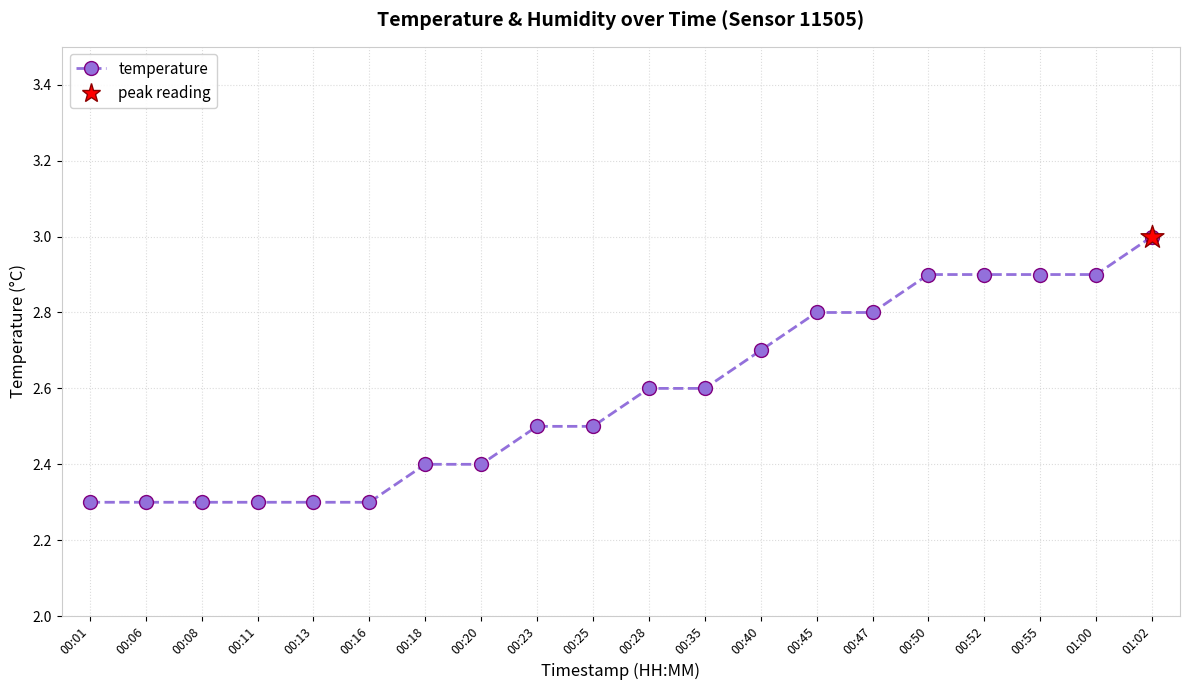

What is the ratio of the value at 01:00 to the value at 00:50?

1.0